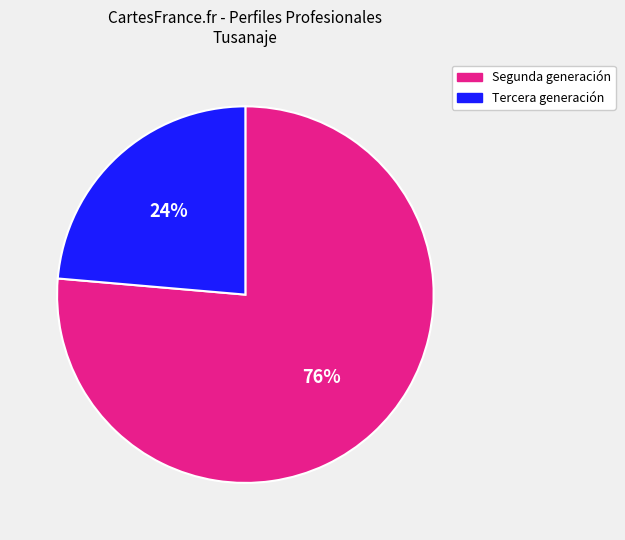

To the nearest percent, what is the average slice percentage?

50%